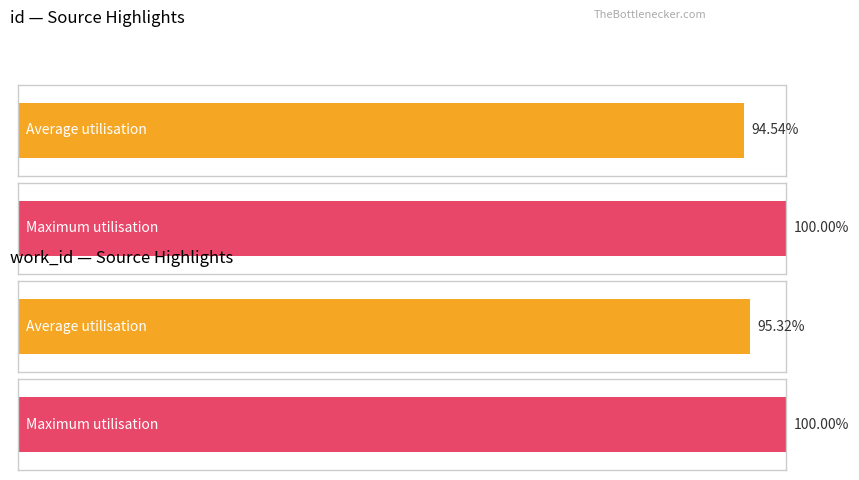

List the series in order of their peak value, lowest first.

work_id, id